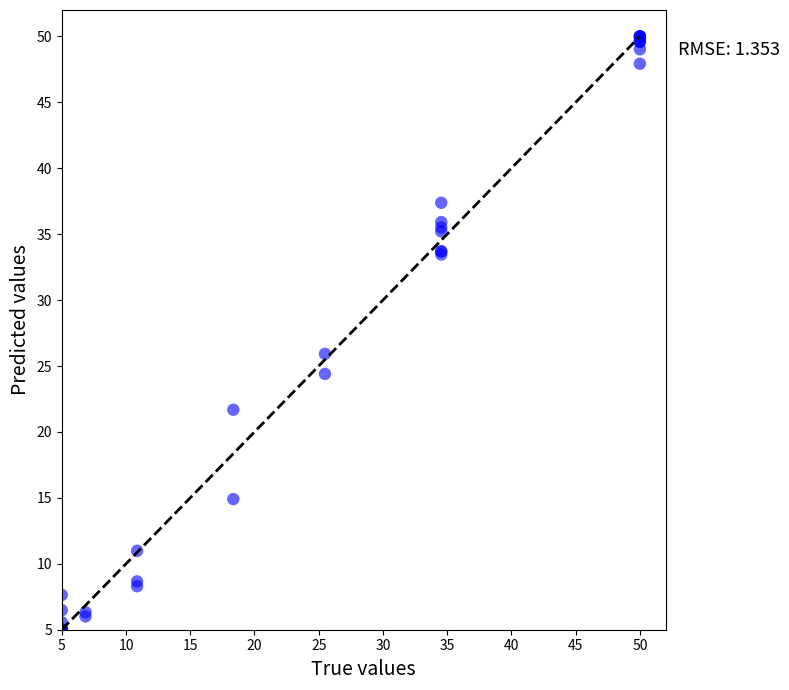

What Y value in the scatter plot is closest to 27?

25.9